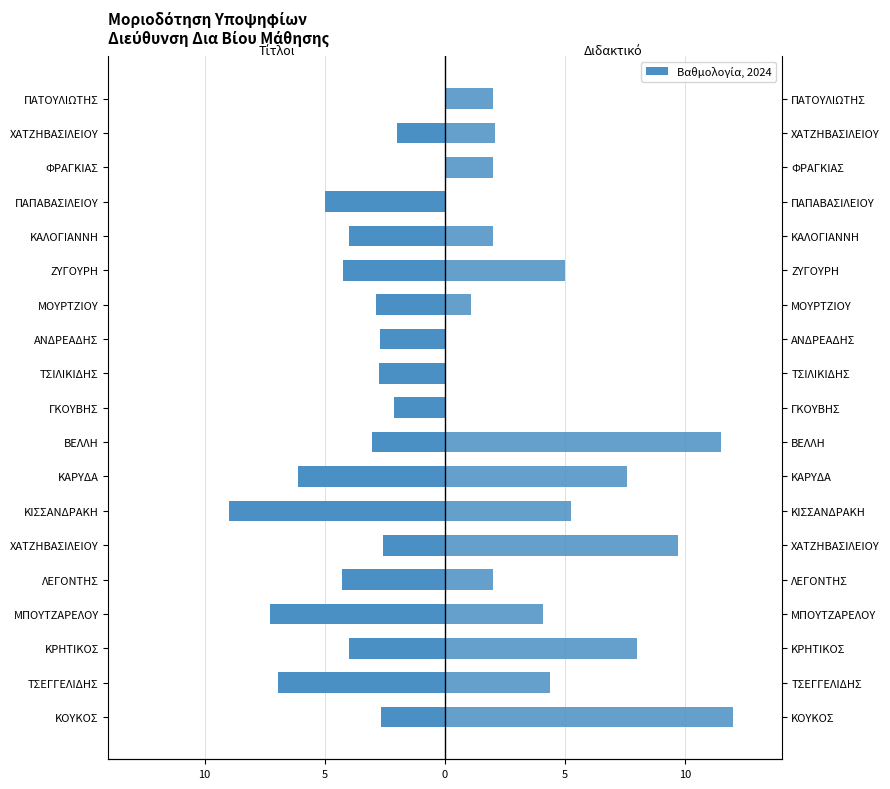

How many groups of bars are there?

19